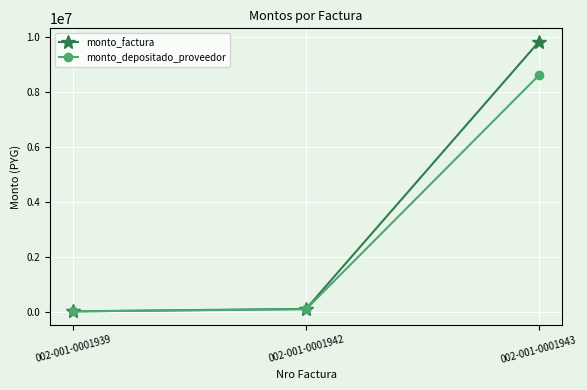

At which category is the sum across all series the highest?

002-001-0001943